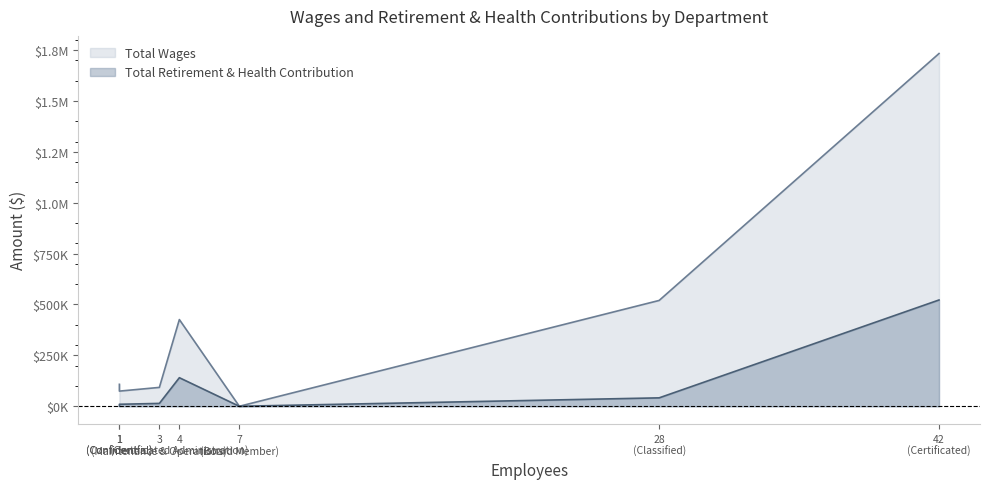

What is the average value of the Total Retirement & Health Contribution series?

104031